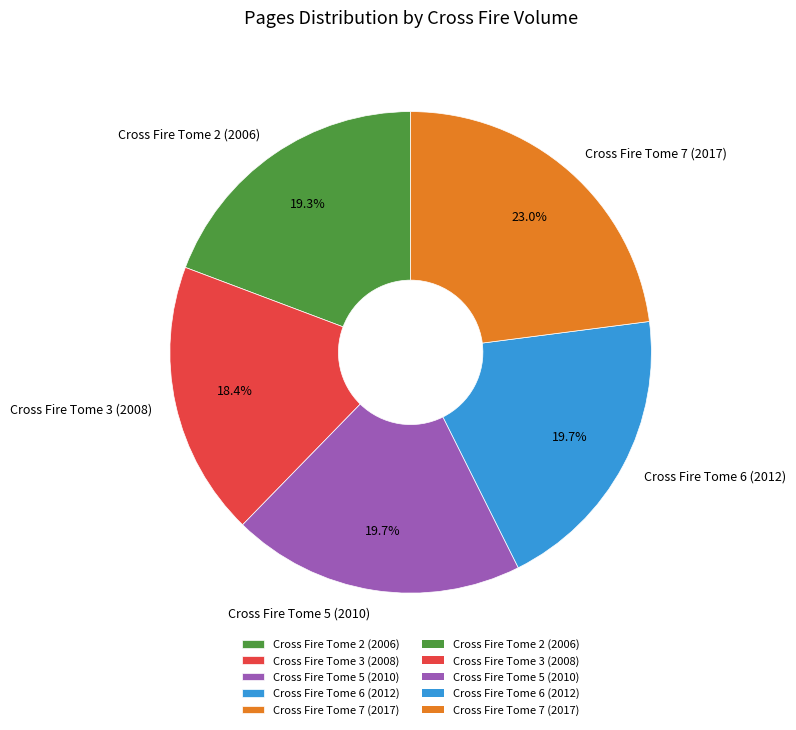

Is the sum of Cross Fire Tome 7 (2017) and Cross Fire Tome 3 (2008) greater than half?

No